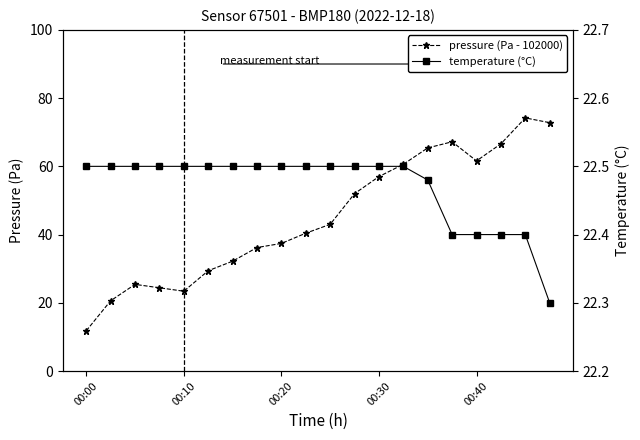

What is the average value of the pressure (Pa - 102000) series?

45.1